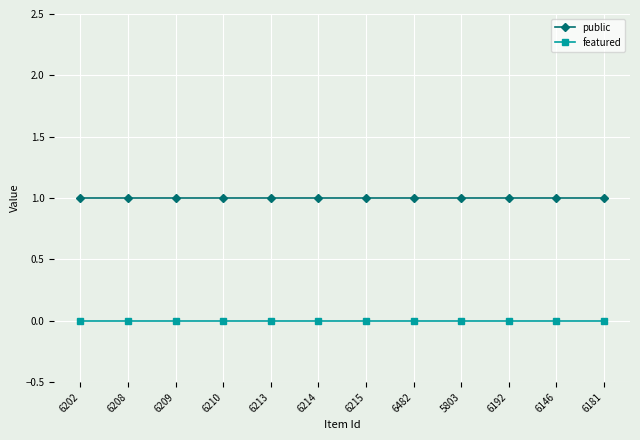

Reading left to right, list all the values displayed in this chart.

public: 6202=1	6208=1	6209=1	6210=1	6213=1	6214=1	6215=1	6482=1	5803=1	6192=1	6146=1	6181=1
featured: 6202=0	6208=0	6209=0	6210=0	6213=0	6214=0	6215=0	6482=0	5803=0	6192=0	6146=0	6181=0